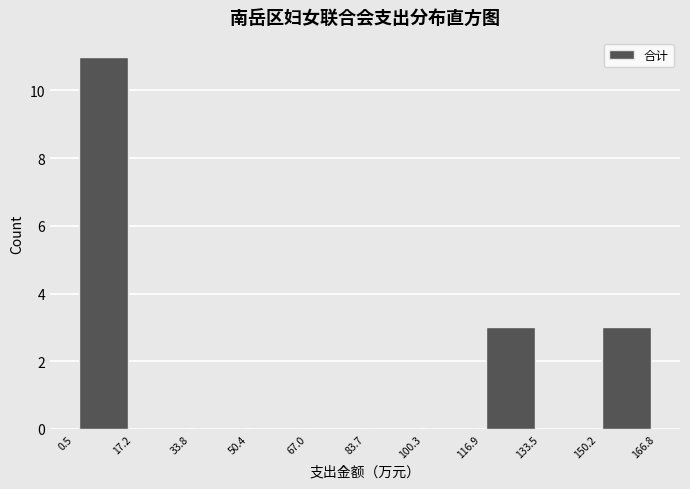

Reading left to right, transcribe this chart: for each bar, give the range it covers on the x-axis and its height. The values are not printed on the chart, so give them approximately, as read against the axis.

0.5 to 17.2: 11
17.2 to 33.8: 0
33.8 to 50.4: 0
50.4 to 67.0: 0
67.0 to 83.7: 0
83.7 to 100.3: 0
100.3 to 116.9: 0
116.9 to 133.5: 3
133.5 to 150.2: 0
150.2 to 166.8: 3